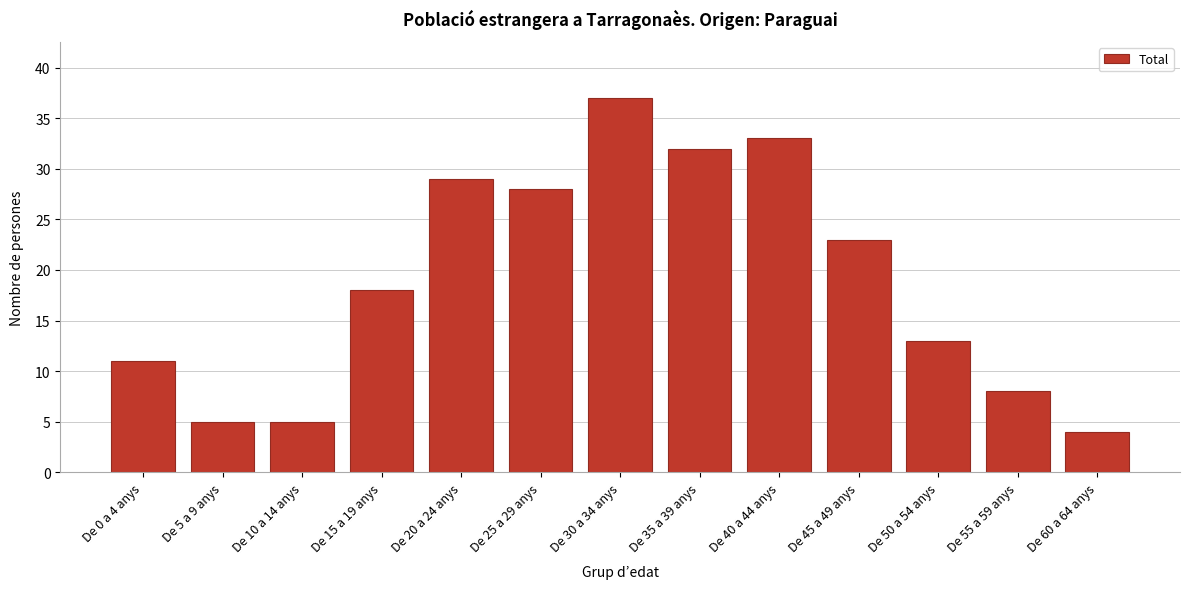

Reading right to left, list all the values displayed in this chart.

4	8	13	23	33	32	37	28	29	18	5	5	11